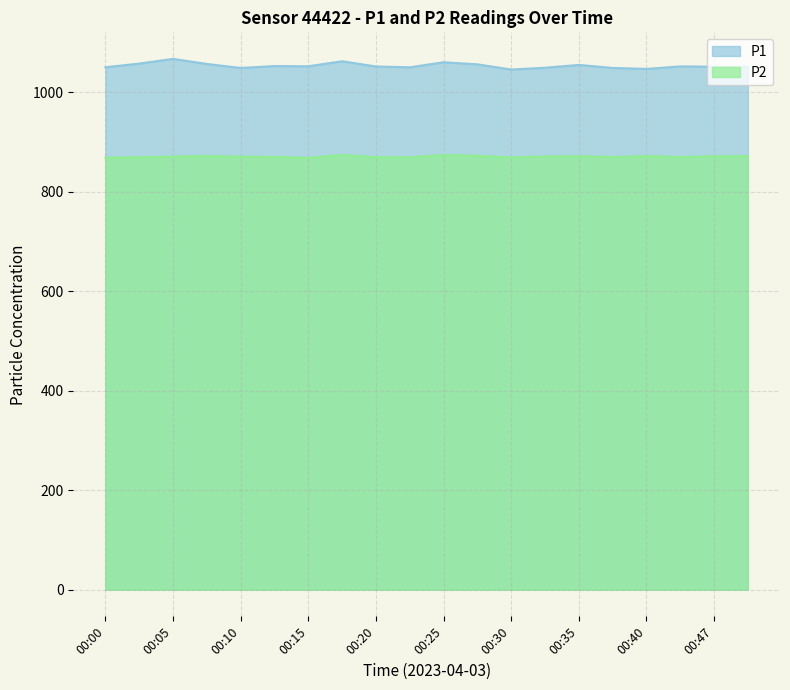

Reading left to right, transcribe all the data shown in this chart.

P1: 00:00=1050.3	00:03=1057.7	00:05=1067.2	00:08=1057.0	00:10=1048.9	00:13=1052.7	00:15=1052.3	00:18=1062.5	00:20=1051.9	00:22=1050.2	00:25=1060.4	00:27=1056.2	00:30=1045.7	00:32=1049.3	00:35=1055.0	00:37=1049.0	00:40=1046.9	00:42=1052.1	00:47=1051.4	00:49=1051.1
P2: 00:00=868.2	00:03=869.5	00:05=870.6	00:08=871.9	00:10=870.3	00:13=870.0	00:15=868.3	00:18=873.8	00:20=869.5	00:22=869.4	00:25=873.7	00:27=872.4	00:30=869.1	00:32=870.8	00:35=871.5	00:37=869.7	00:40=871.8	00:42=869.8	00:47=871.1	00:49=871.8